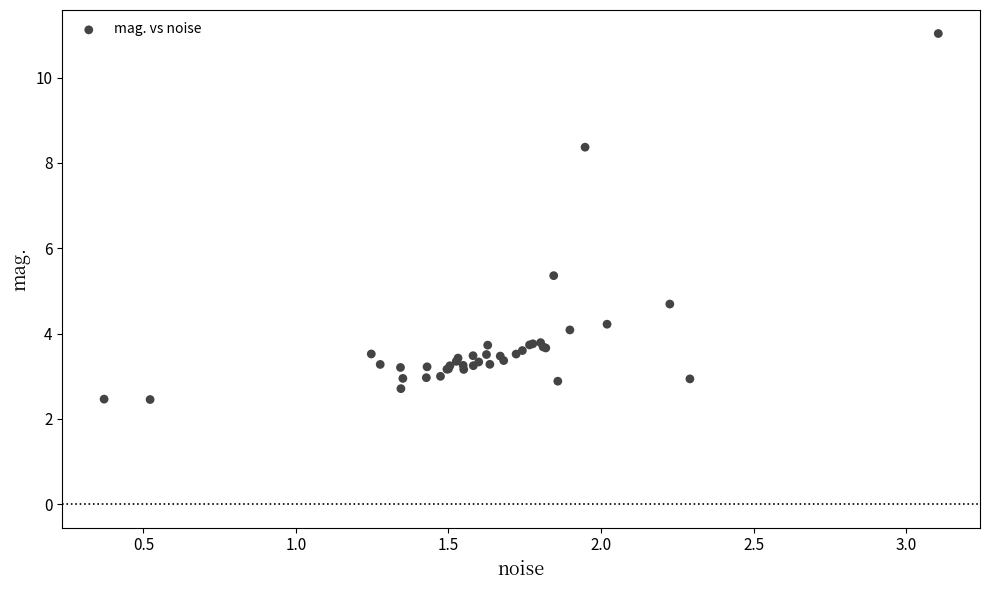

What Y value in the scatter plot is closest to 6?

5.4